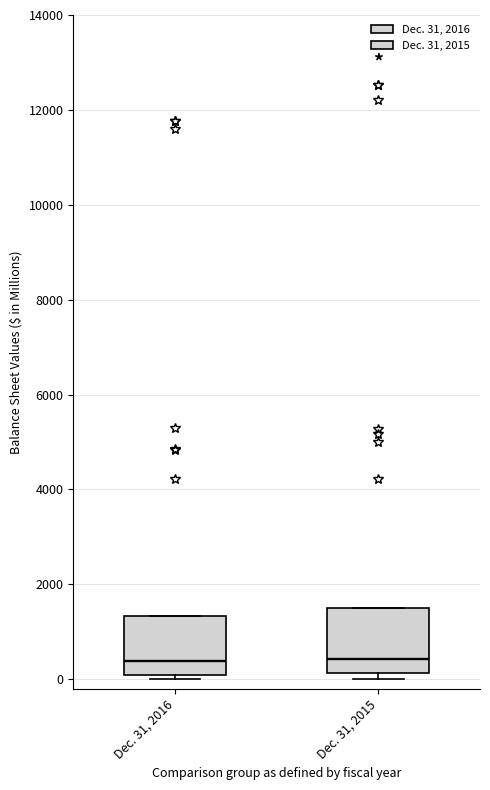

Where does the median line of the box for Dec. 31, 2015 sit on the y-axis? The values are not printed on the chart, so give them approximately, as read against the axis.

400